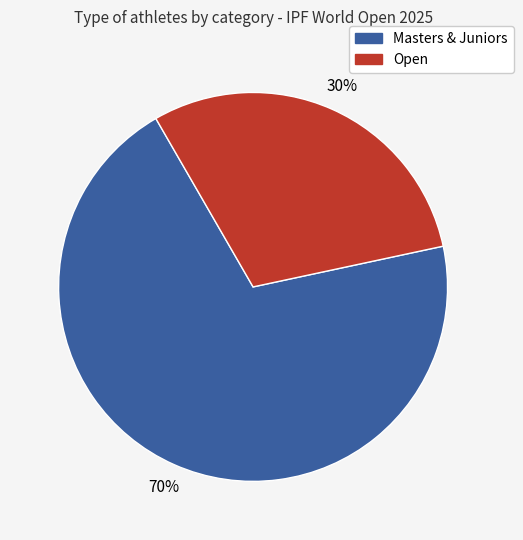

How many slices are in this pie chart?

2